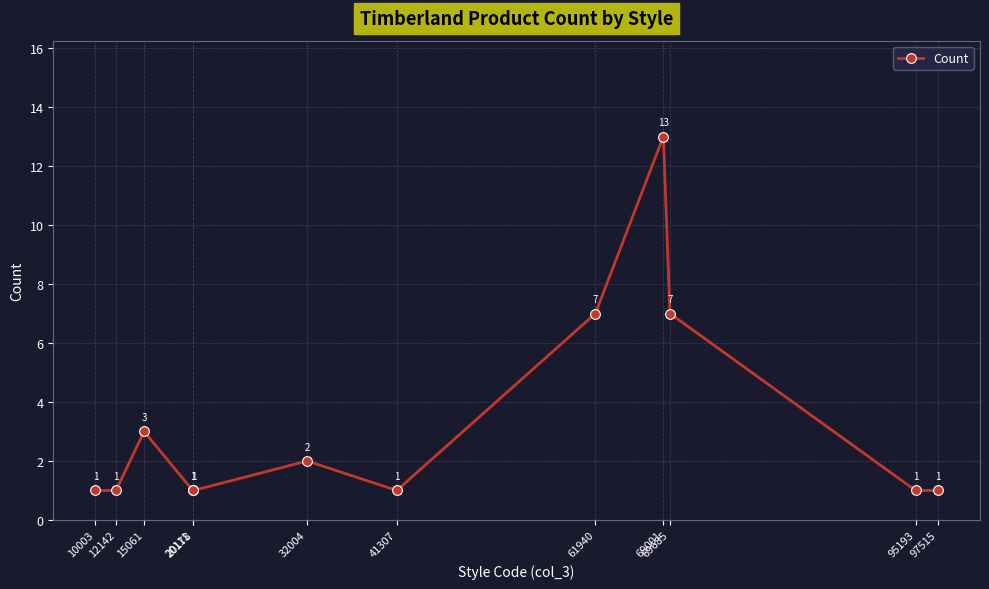

What is the average value?

3